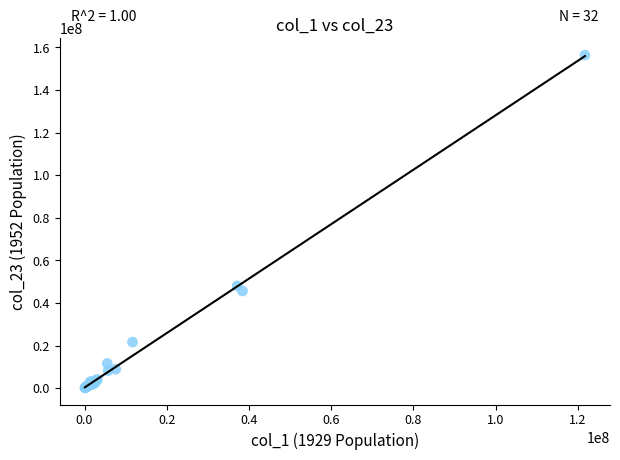

What Y value in the scatter plot is closest to 78275000?

48035000